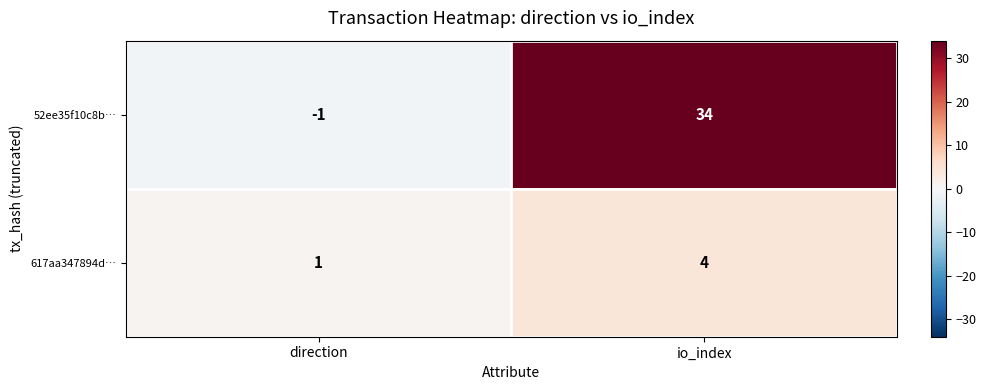

Which category has the lowest value across all series?

direction